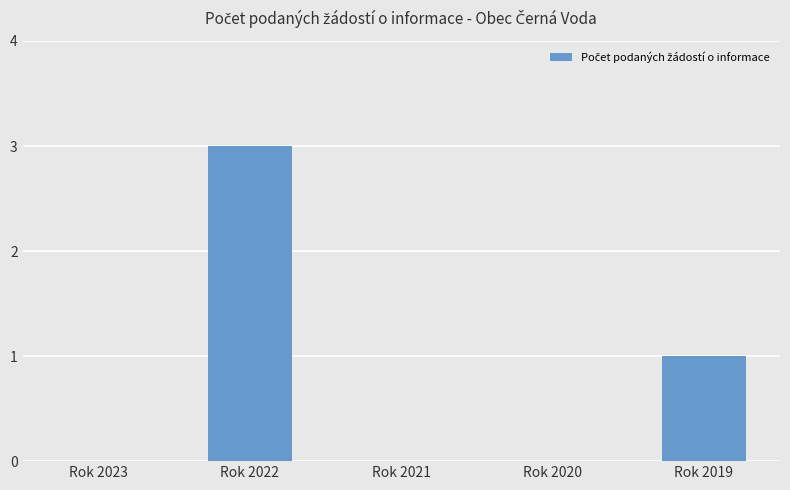

What is the average value?

1